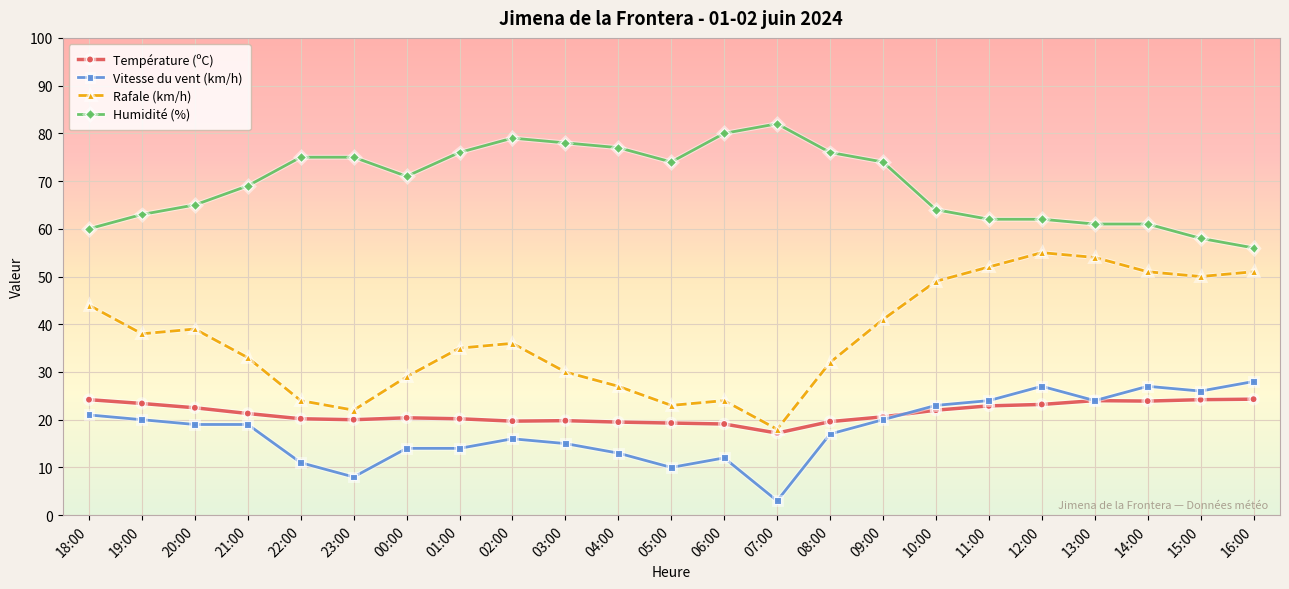

How many categories are shown in the chart?

23